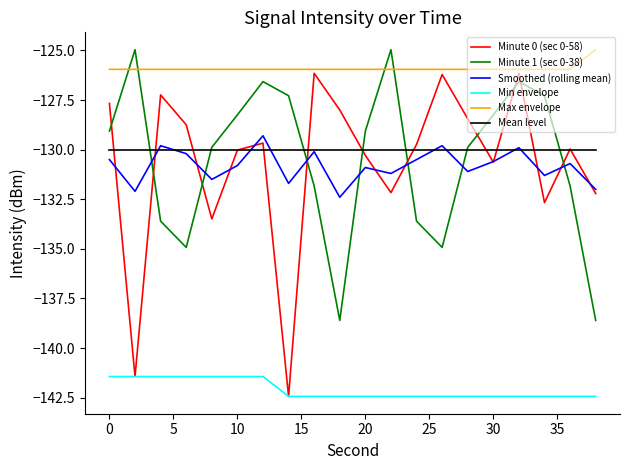

What is the highest value of the Minute 1 (sec 0-38) series?

-125.0